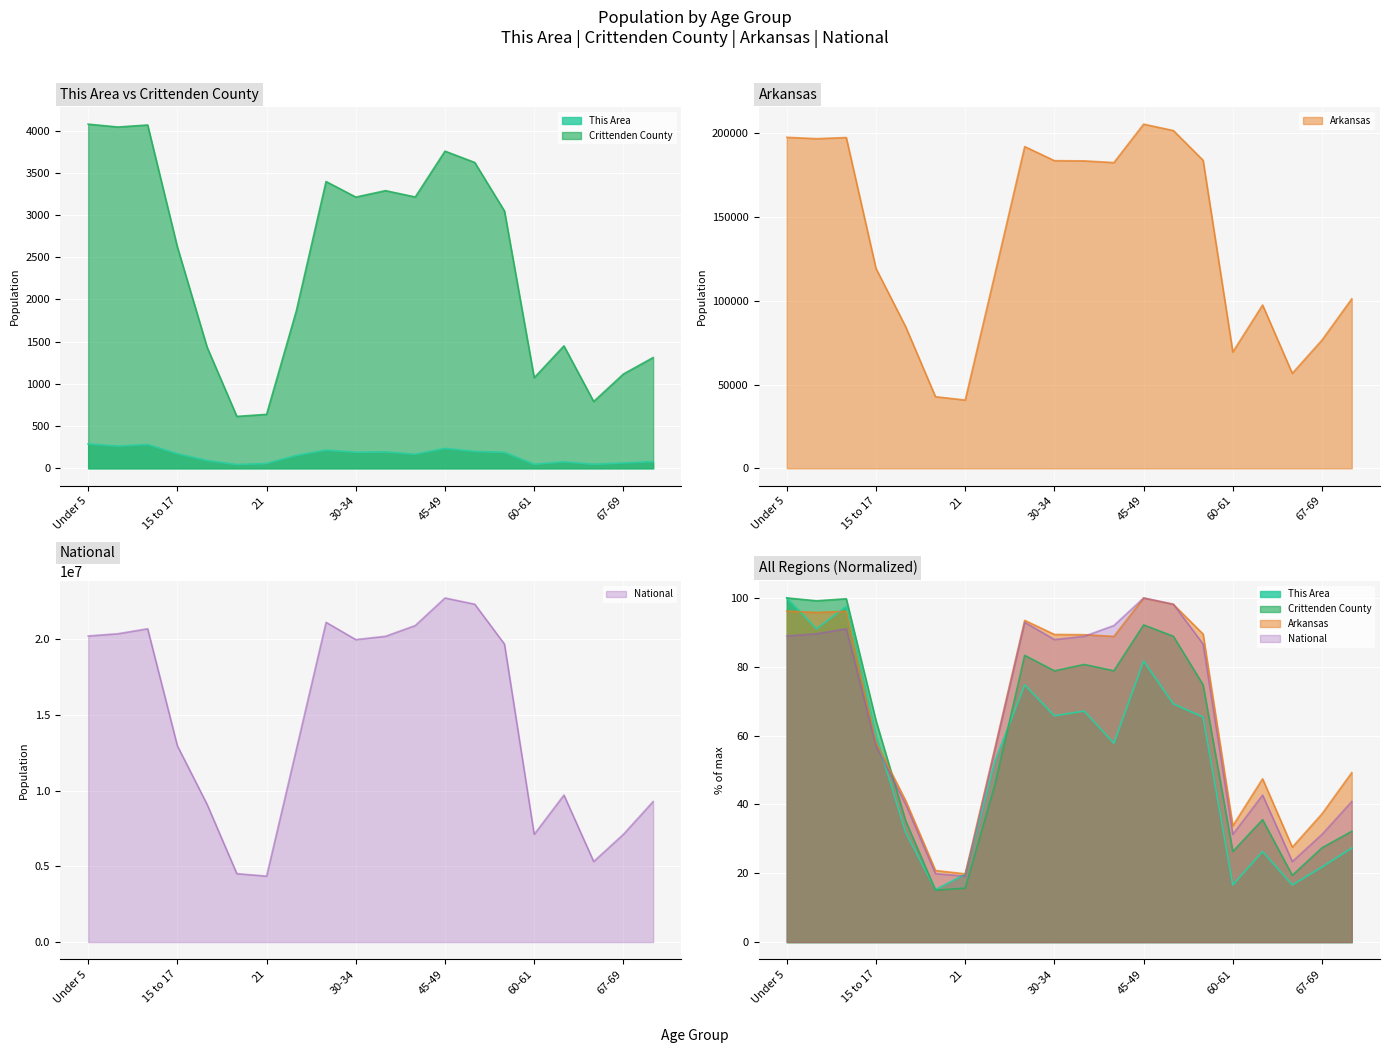

The Crittenden County series shows 2519.7 at 62-64. True or false?

False